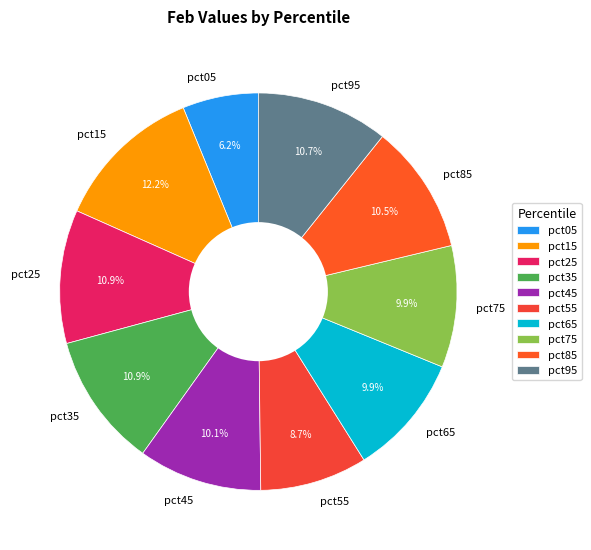

What is the largest slice in the pie chart?

pct15